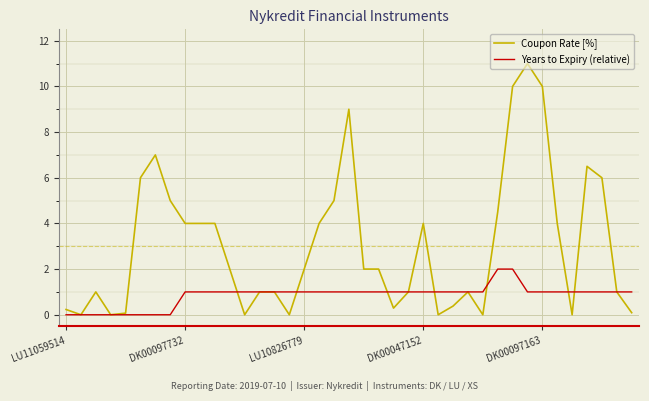

Which series has the largest total across all categories?

Coupon Rate [%]